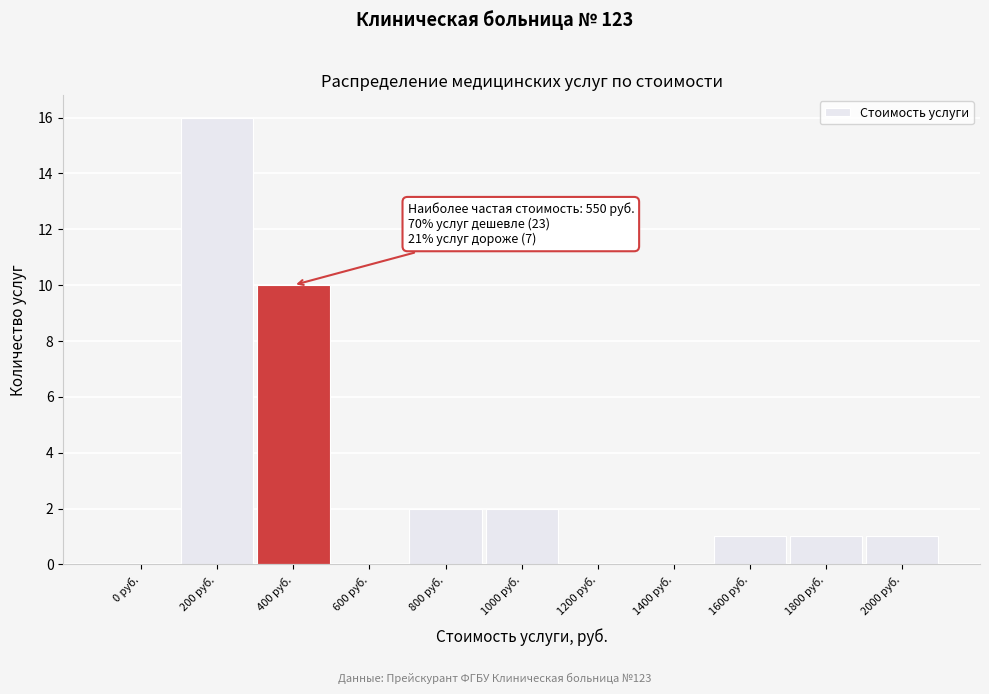

Reading left to right, list all the values displayed in this chart.

0 руб.=0	200 руб.=16	400 руб.=10	600 руб.=0	800 руб.=2	1000 руб.=2	1200 руб.=0	1400 руб.=0	1600 руб.=1	1800 руб.=1	2000 руб.=1